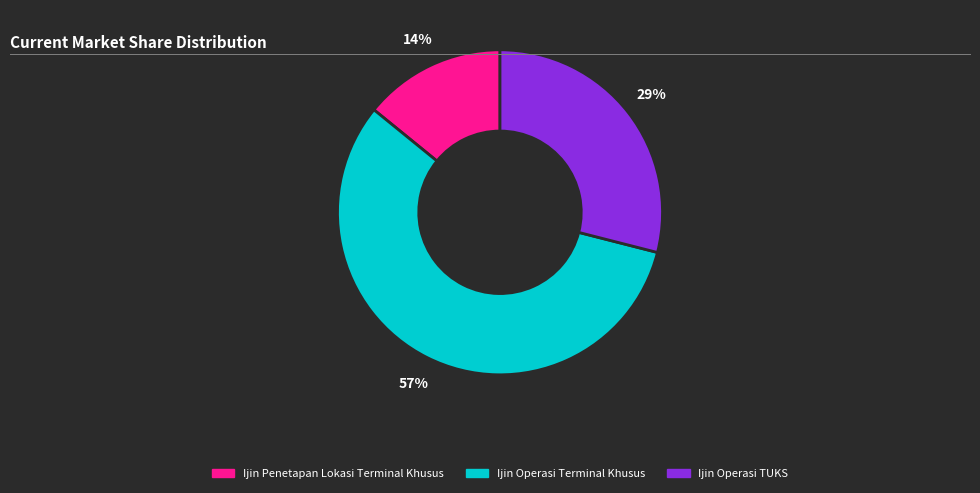

What percentage is the Ijin Penetapan Lokasi Terminal Khusus slice, to the nearest percent?

14%